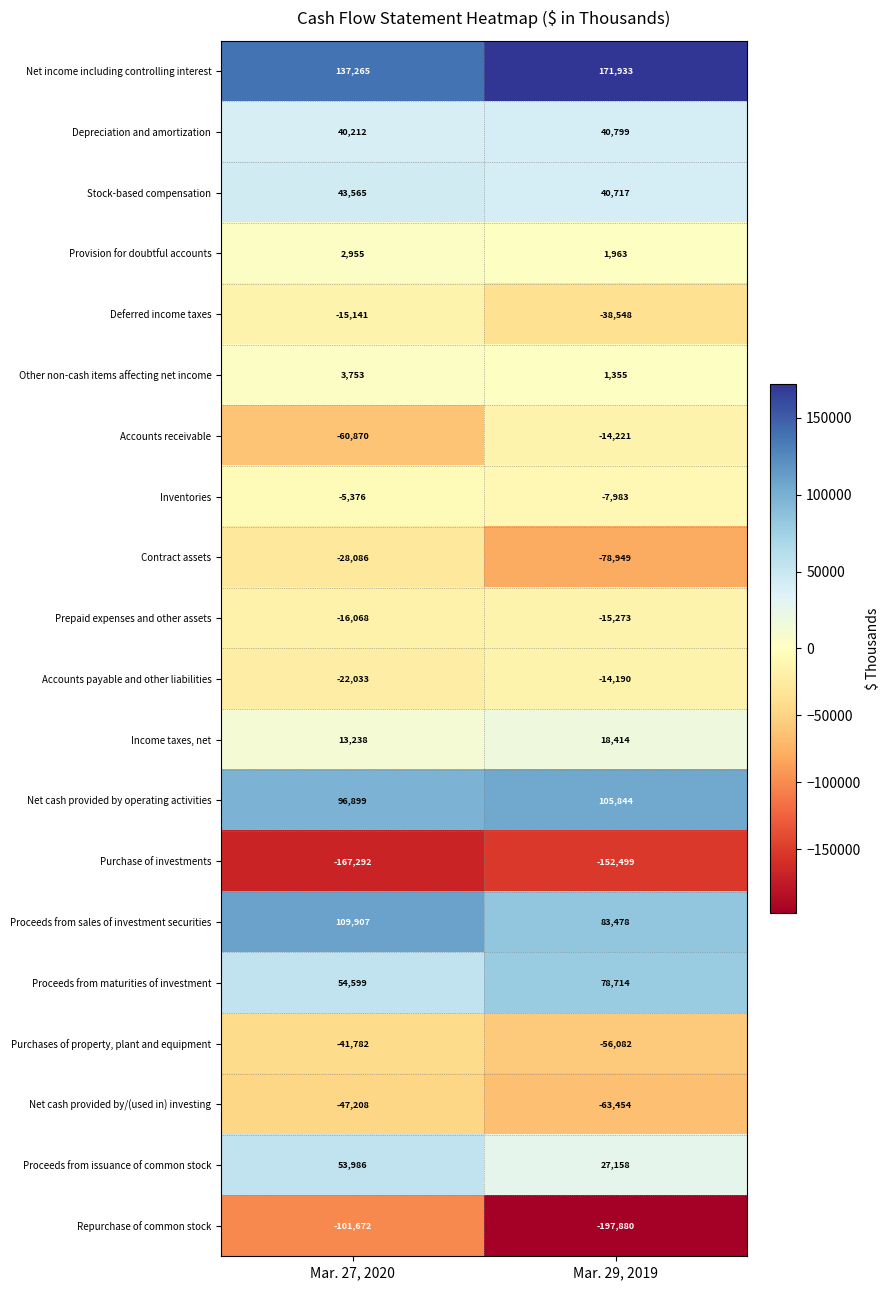

What is the highest value of the Inventories series?

-5376